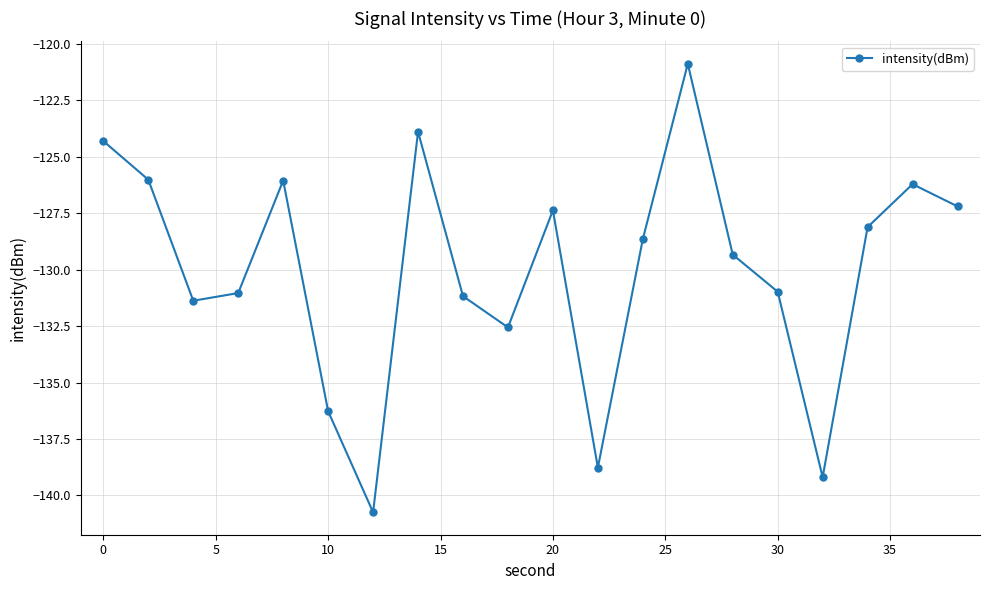

What is the smallest value displayed?

-140.7